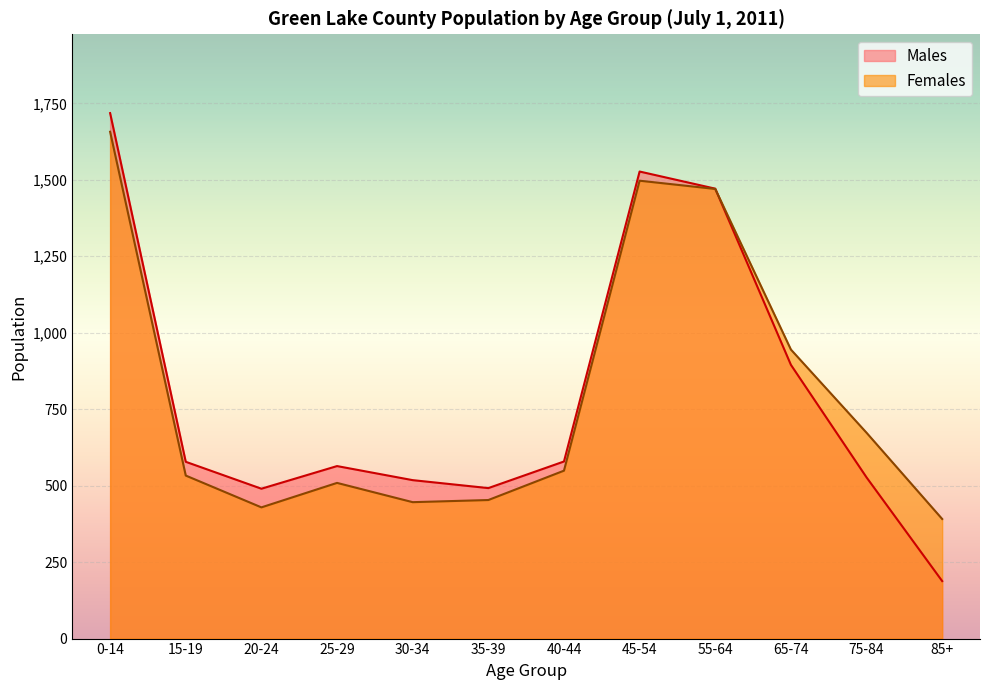

What is the greatest value displayed?

1718